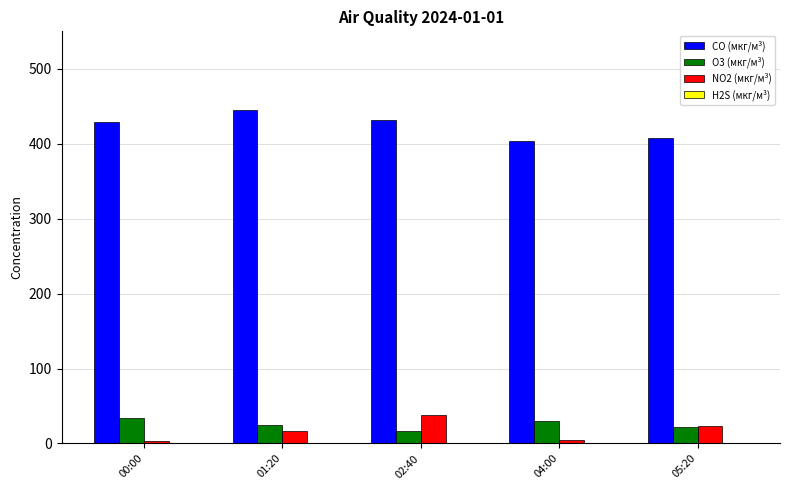

The O3 (мкг/м³) series shows 7.8 at 00:00. True or false?

False